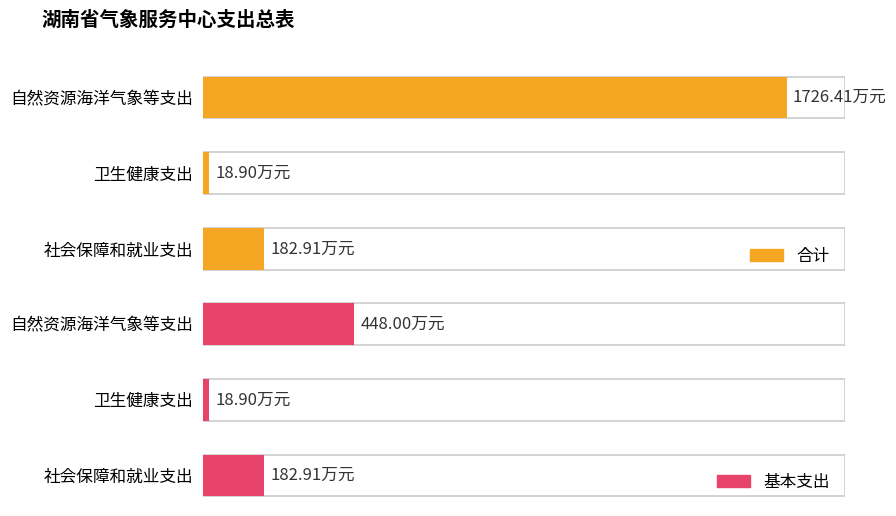

Reading right to left, list all the values displayed in this chart.

合计: 2=1726.4	1=18.9	0=182.9
基本支出: 2=448.0	1=18.9	0=182.9